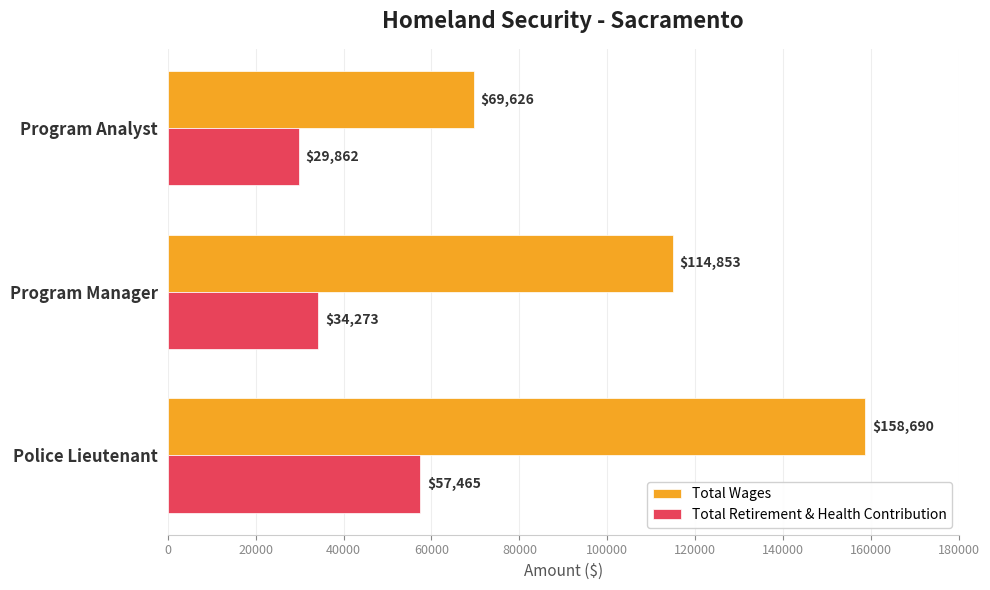

Which label corresponds to the smallest value in the chart?

Program Analyst